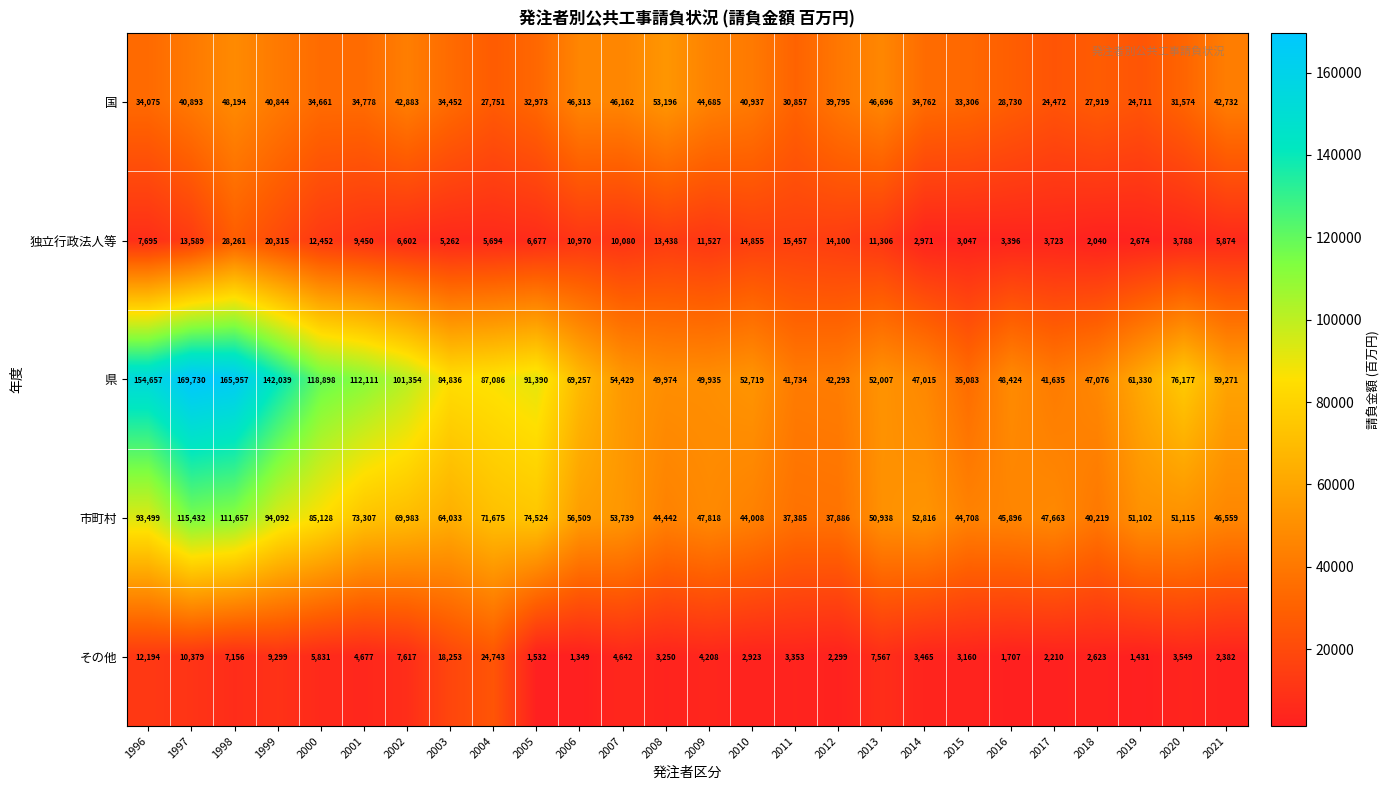

What is the sum of all 独立行政法人等 values?

245243